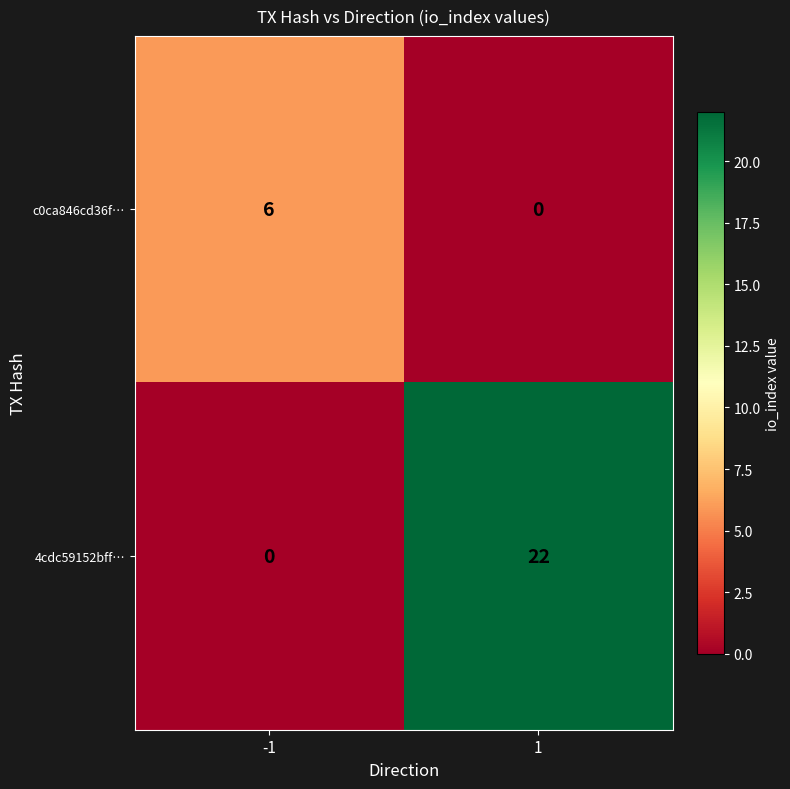

What is the sum of all 4cdc59152bff… values?

22